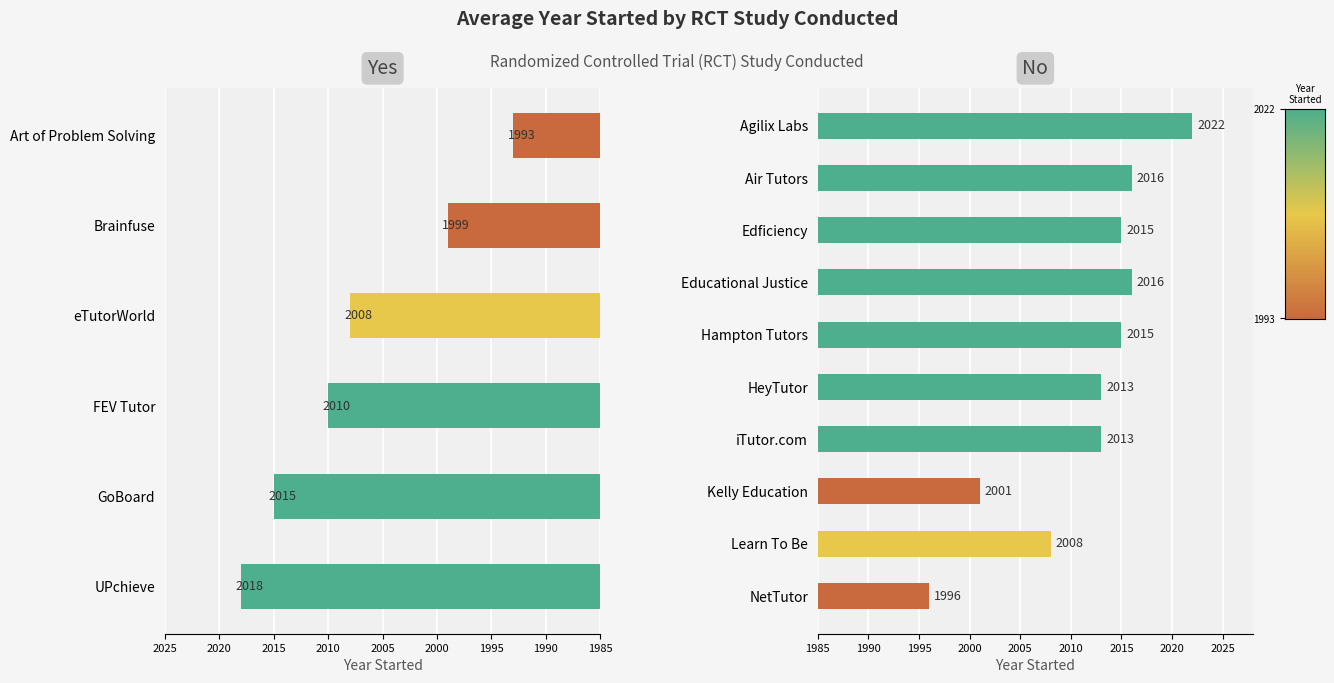

What is the change in value from Art of Problem Solving to FEV Tutor?

+17